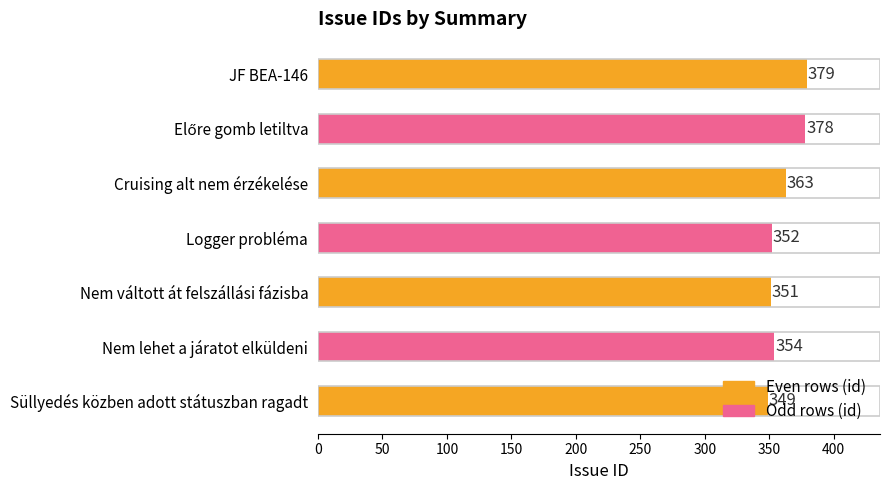

What is the approximate value at JF BEA-146?

379